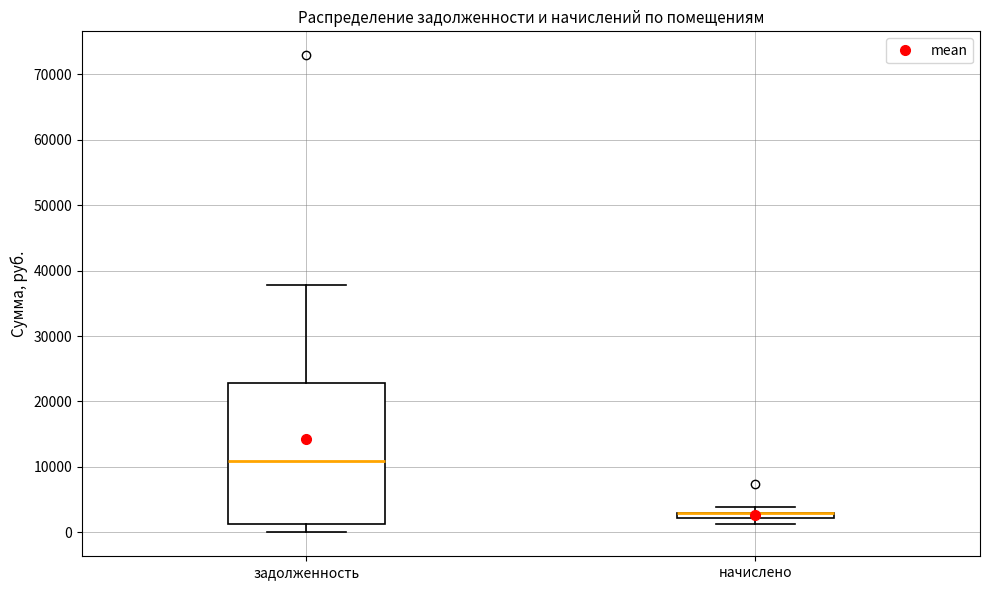

Comparing the boxes themselves (not the whiskers), which one is the tallest?

задолженность